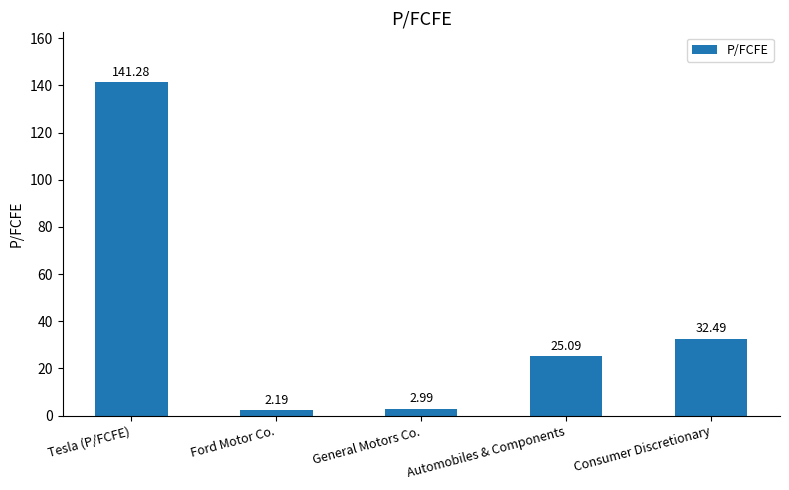

Reading left to right, extract all data points from this chart.

Tesla (P/FCFE)=141.3	Ford Motor Co.=2.2	General Motors Co.=3.0	Automobiles & Components=25.1	Consumer Discretionary=32.5